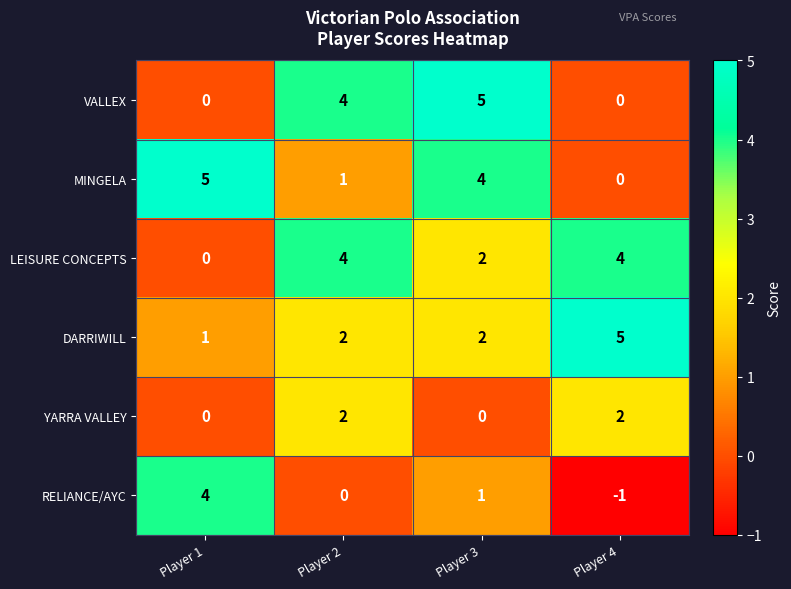

Reading left to right, what are all the values shown in this chart?

VALLEX: 0	4	5	0
MINGELA: 5	1	4	0
LEISURE CONCEPTS: 0	4	2	4
DARRIWILL: 1	2	2	5
YARRA VALLEY: 0	2	0	2
RELIANCE/AYC: 4	0	1	-1